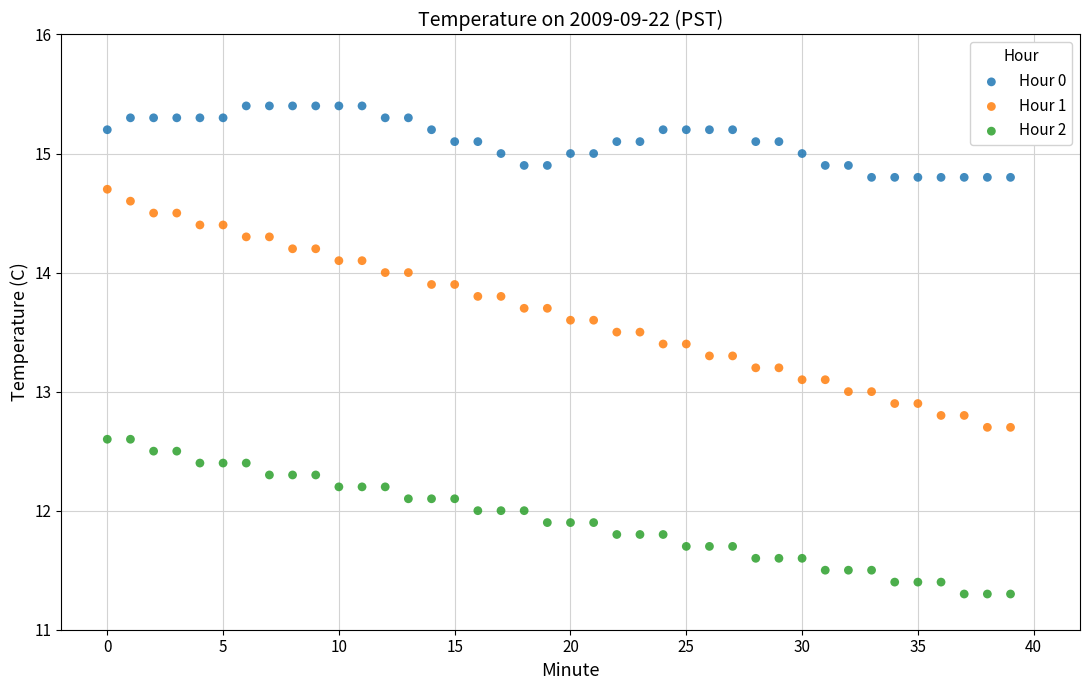

Which series has the largest Y range (max minus min)?

Hour 1